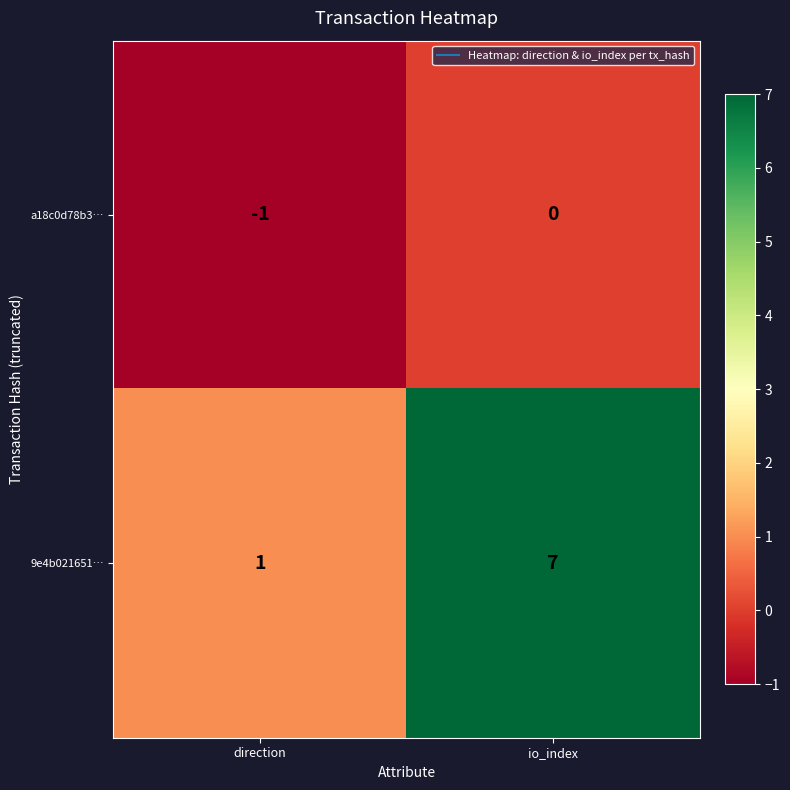

Which series changed the most between direction and io_index?

9e4b021651…